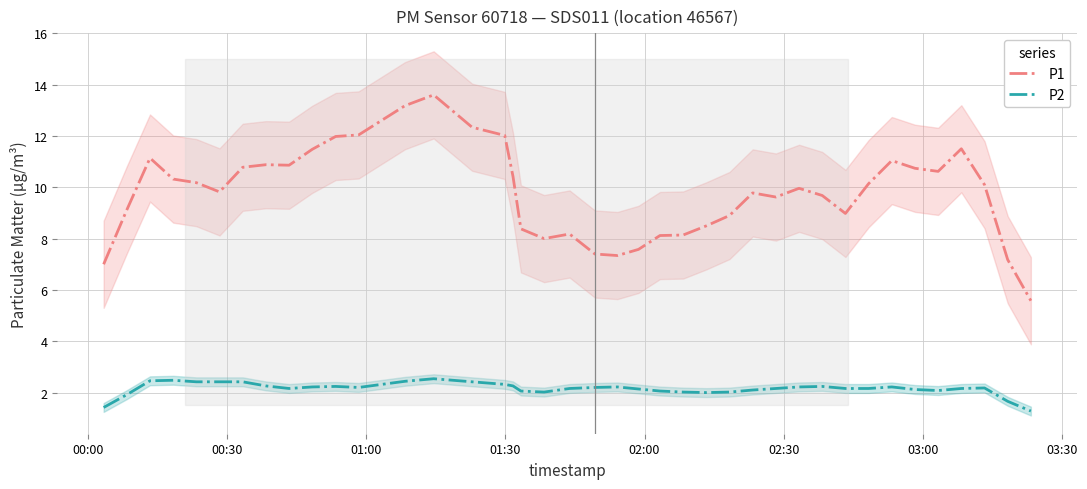

Which series has the largest total across all categories?

P1